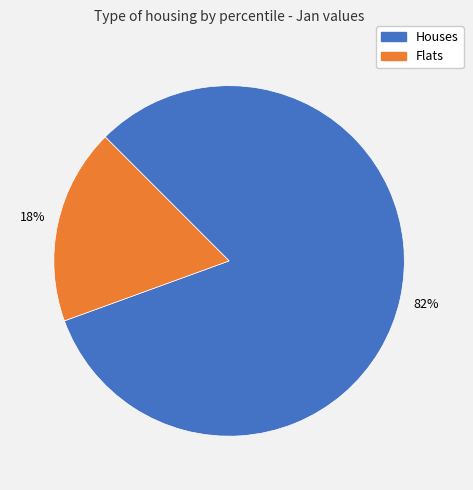

Is there a majority slice in this chart?

Yes